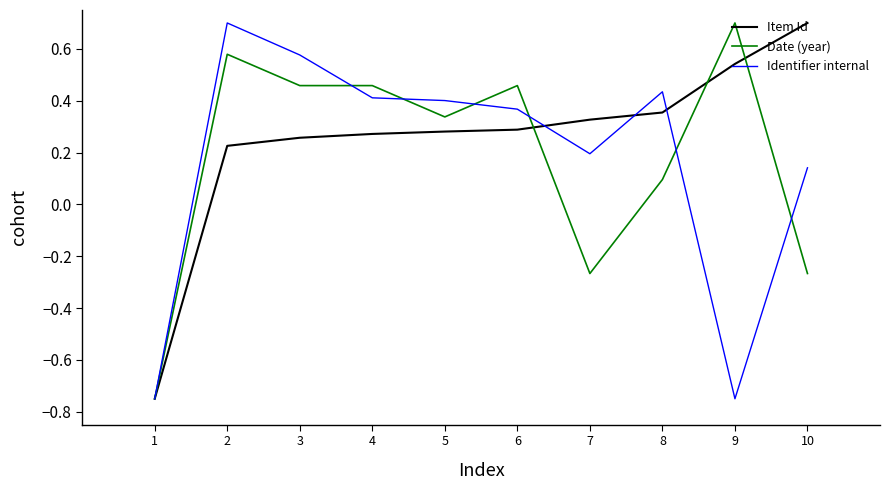

Which series changed the most between 2 and 8?

Date (year)